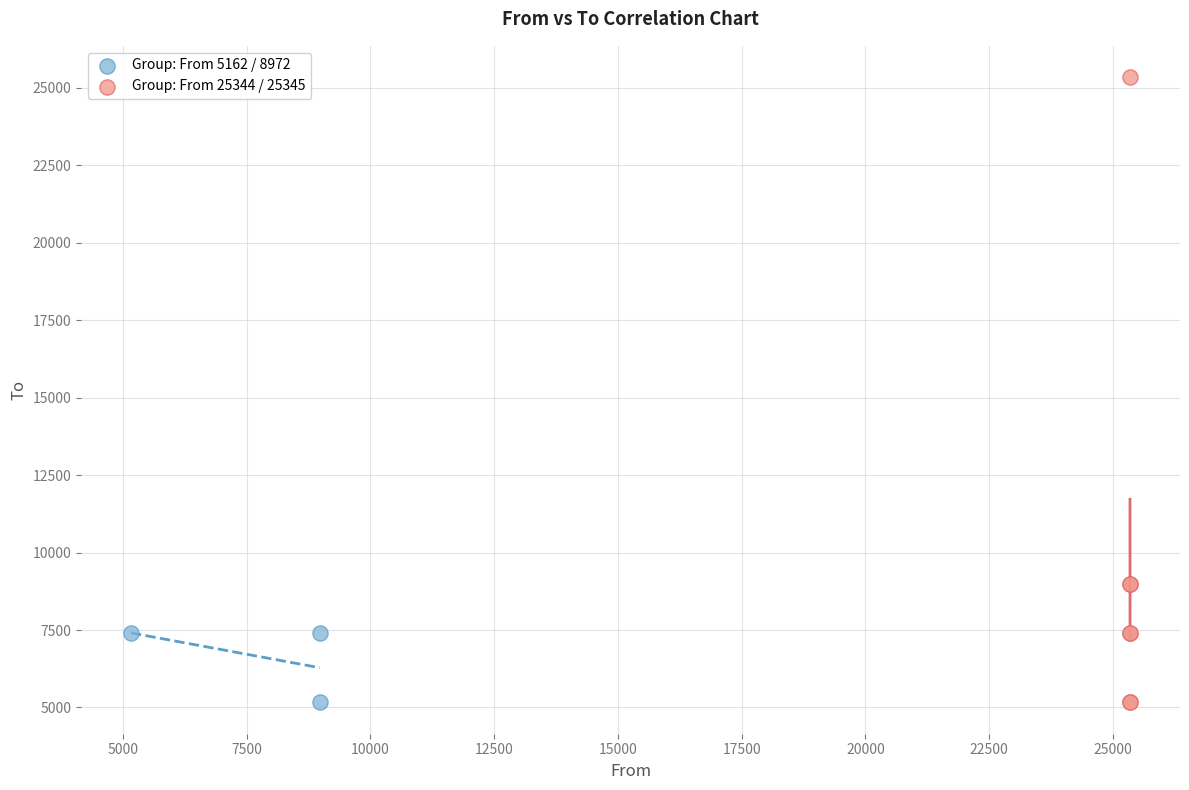

Which series reaches the maximum Y coordinate?

Group: From 25344 / 25345